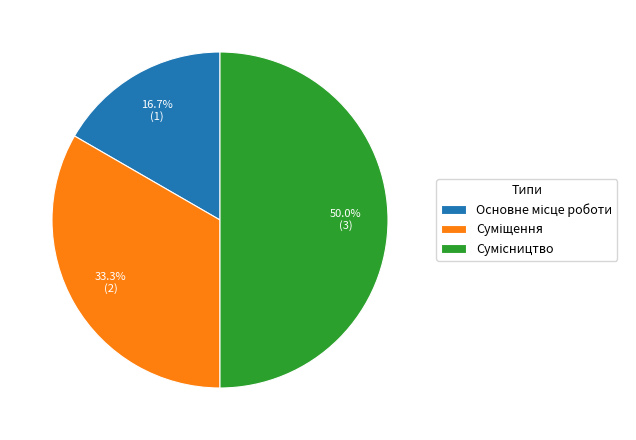

The Сумісництво slice represents 50% of the pie. True or false?

True